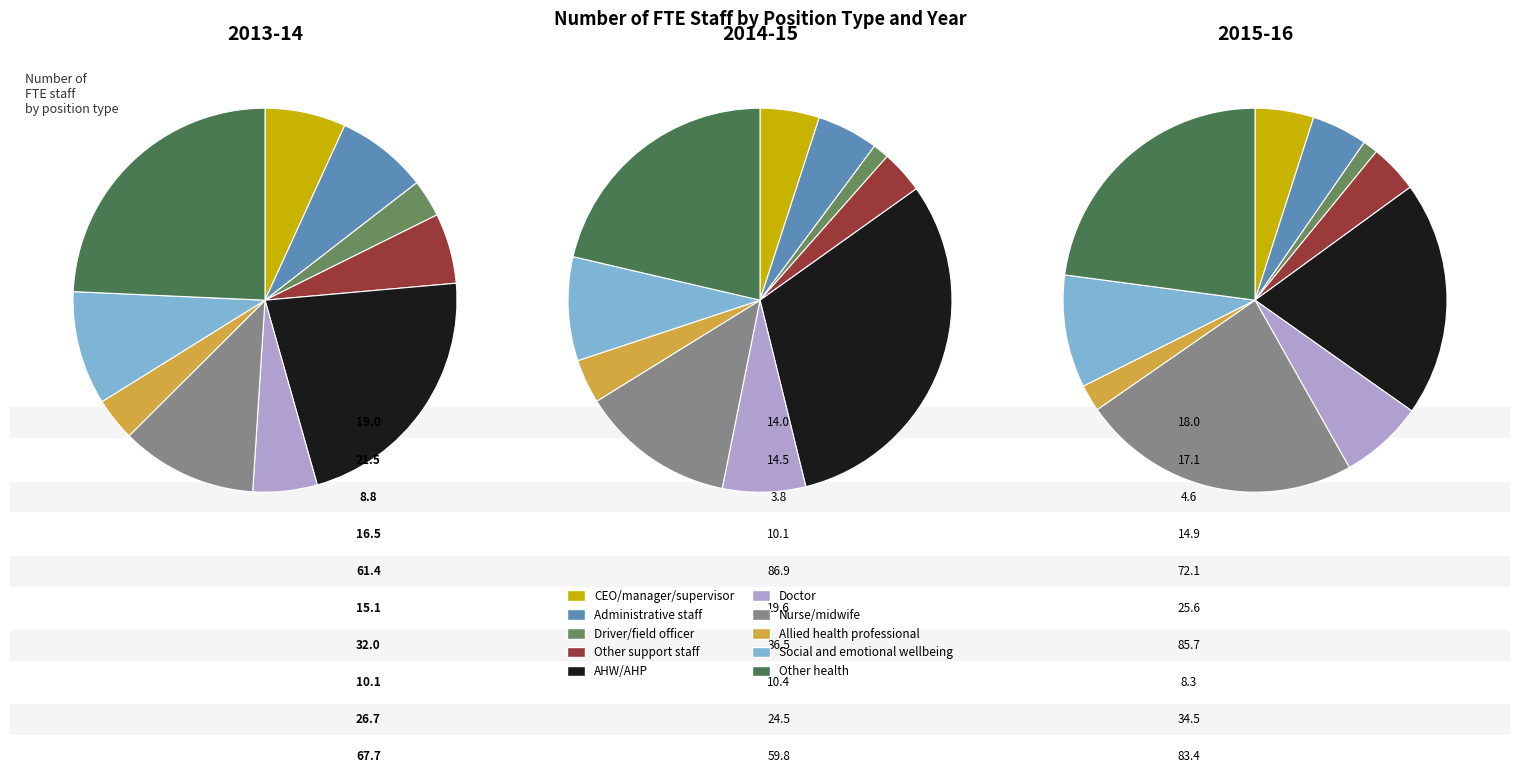

The Allied health professional slice represents 1% of the pie. True or false?

False